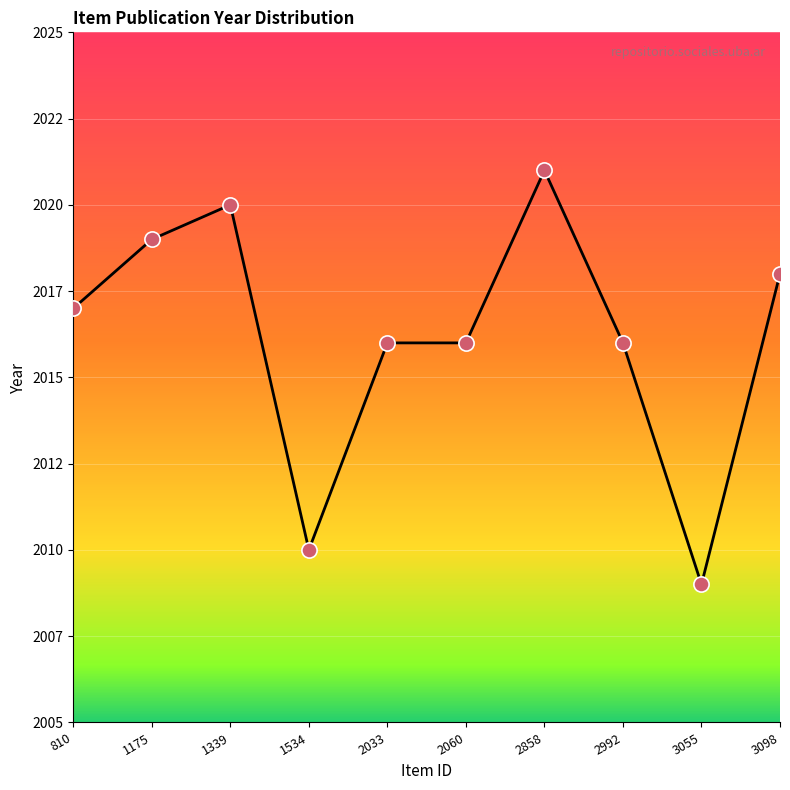

Which has a higher value, 810 or 1339?

1339